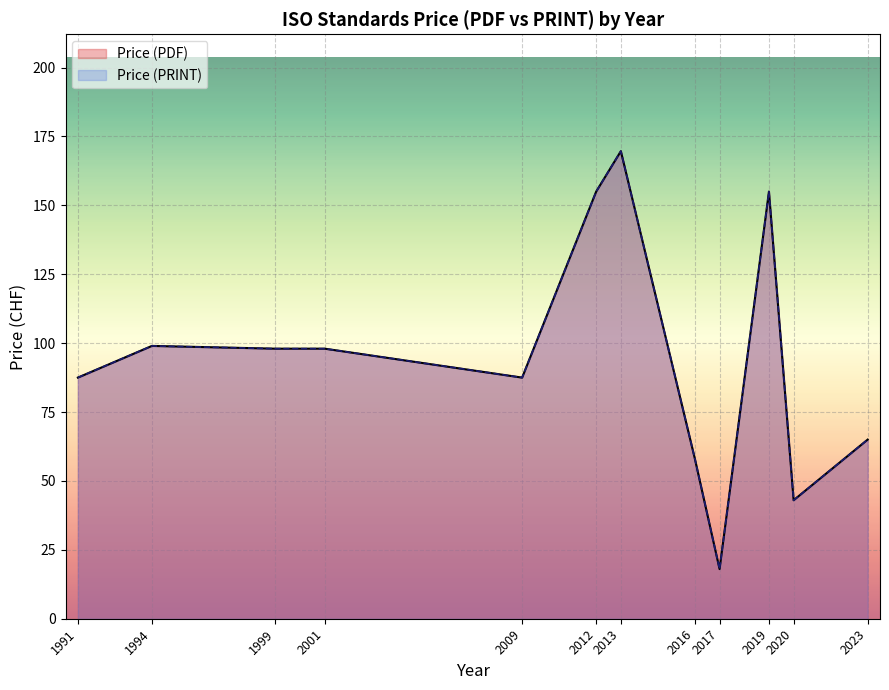

How many lines are shown in the chart?

2